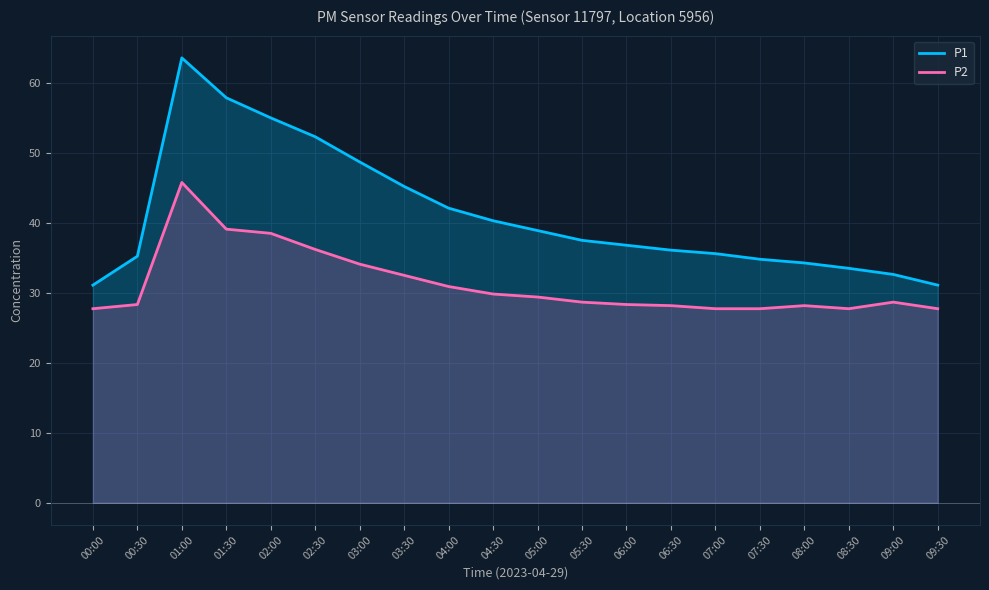

True or false: P2 has more than 2 interior local peaks.

True